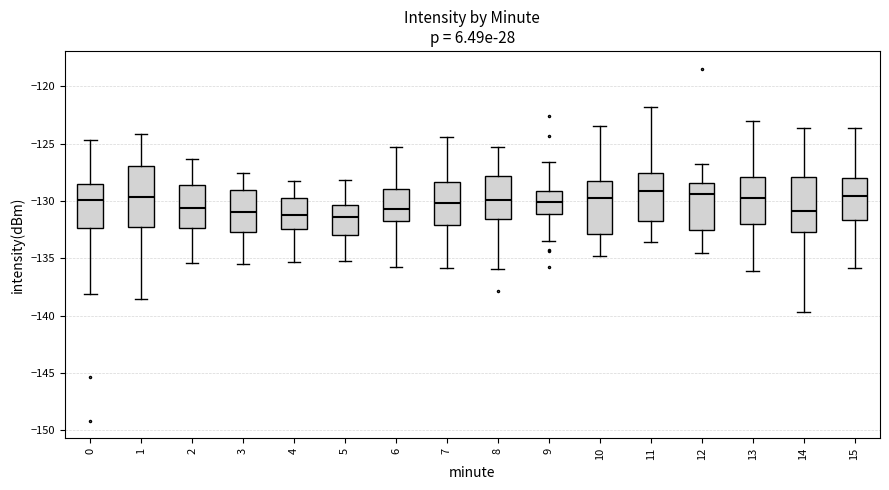

Reading left to right, read every box against the y-axis: the position of its median line, the range the box covers, and the ends of its whiskers. The values are not printed on the chart, so give them approximately, as read against the axis.

0: median -130.0, box -132.5 to -128.5, whiskers -138.0 to -124.5
1: median -129.5, box -132.5 to -127.0, whiskers -138.5 to -124.0
2: median -130.5, box -132.5 to -128.5, whiskers -135.5 to -126.5
3: median -131.0, box -132.5 to -129.0, whiskers -135.5 to -127.5
4: median -131.0, box -132.5 to -129.5, whiskers -135.5 to -128.0
5: median -131.5, box -133.0 to -130.5, whiskers -135.0 to -128.0
6: median -130.5, box -132.0 to -129.0, whiskers -135.5 to -125.5
7: median -130.0, box -132.0 to -128.5, whiskers -136.0 to -124.5
8: median -130.0, box -131.5 to -128.0, whiskers -136.0 to -125.5
9: median -130.0, box -131.0 to -129.0, whiskers -133.5 to -126.5
10: median -129.5, box -133.0 to -128.5, whiskers -135.0 to -123.5
11: median -129.0, box -131.5 to -127.5, whiskers -133.5 to -122.0
12: median -129.5, box -132.5 to -128.5, whiskers -134.5 to -127.0
13: median -130.0, box -132.0 to -128.0, whiskers -136.0 to -123.0
14: median -131.0, box -132.5 to -128.0, whiskers -139.5 to -123.5
15: median -129.5, box -131.5 to -128.0, whiskers -136.0 to -123.5